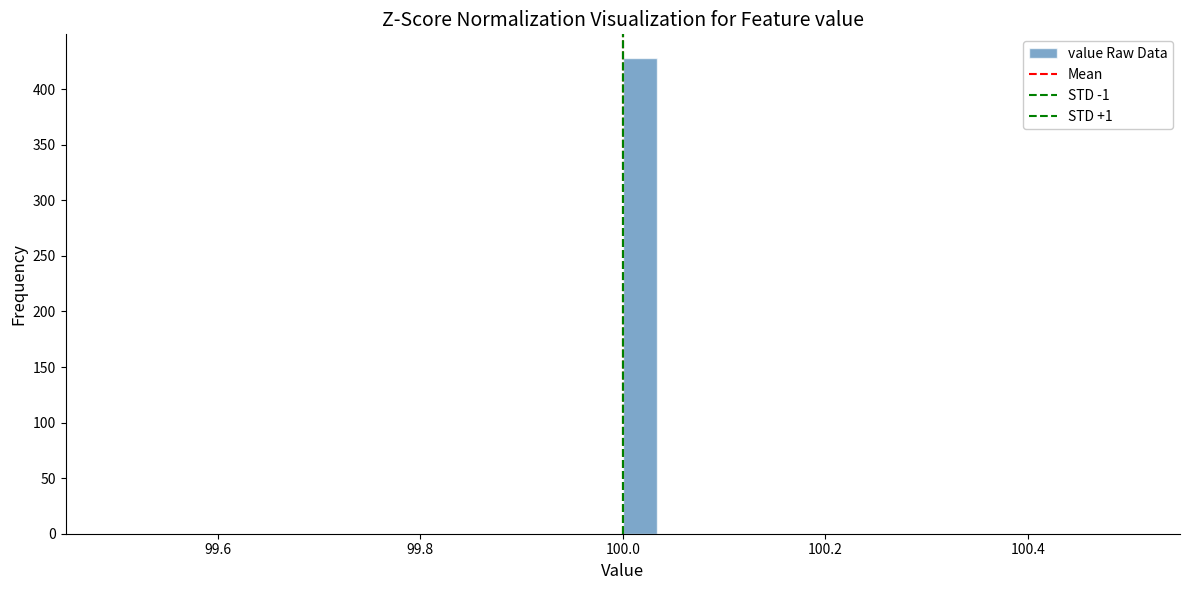

Read against the x-axis, roughly where is the centre of the tallest bar?

100.02